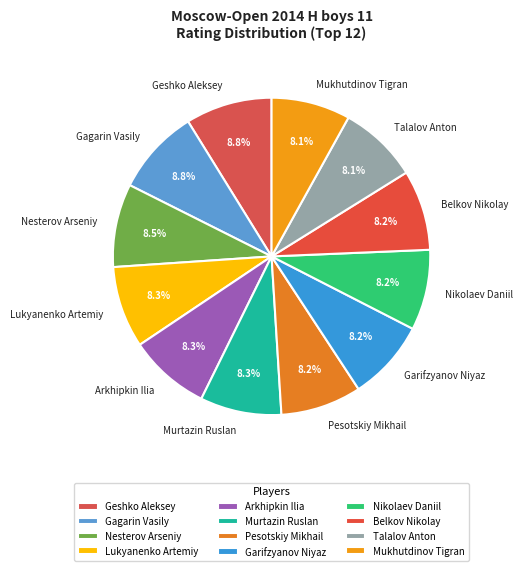

Does any single category account for the majority?

No